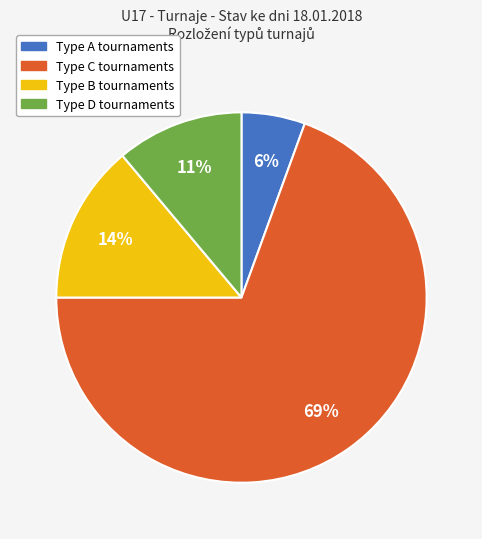

How many slices are in this pie chart?

4